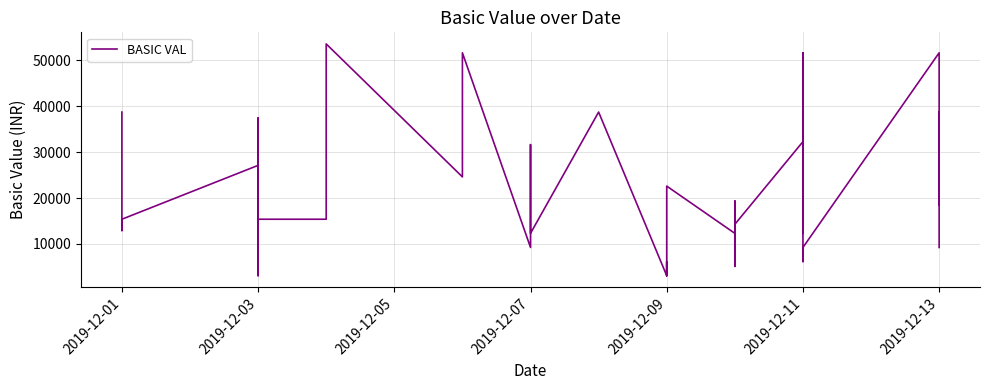

The chart shows a value of 83983.4 at 10. True or false?

False